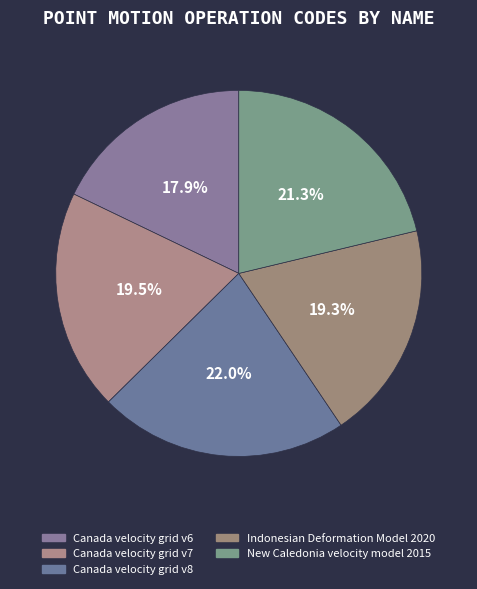

True or false: Indonesian Deformation Model 2020 accounts for 7% of the total.

False